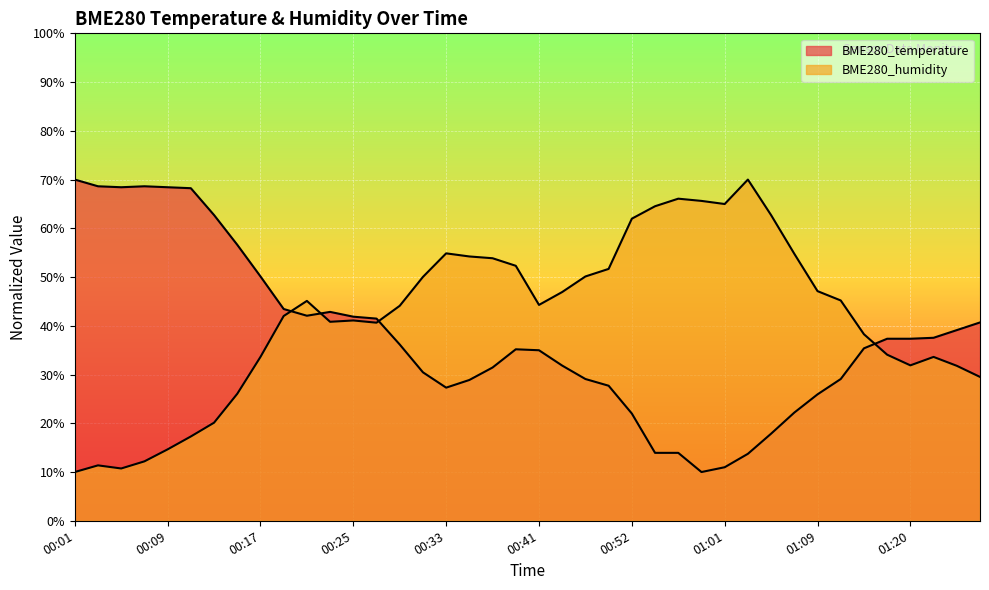

What is the sum of all BME280_temperature values?

1513.6